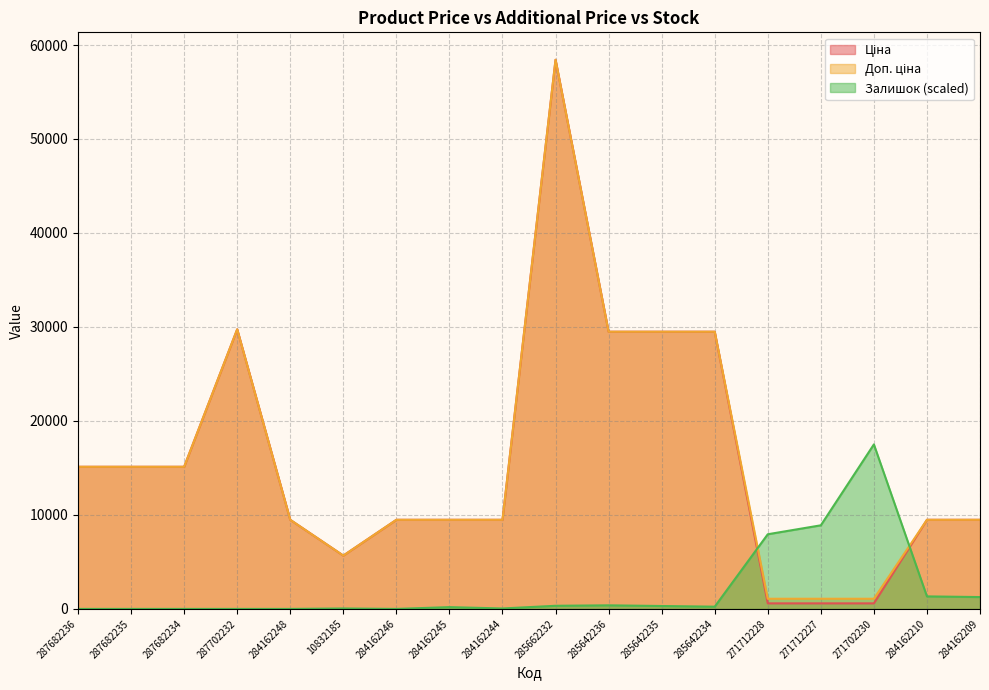

What is the difference between the Залишок values at 287682234 and 285642236?

380.5